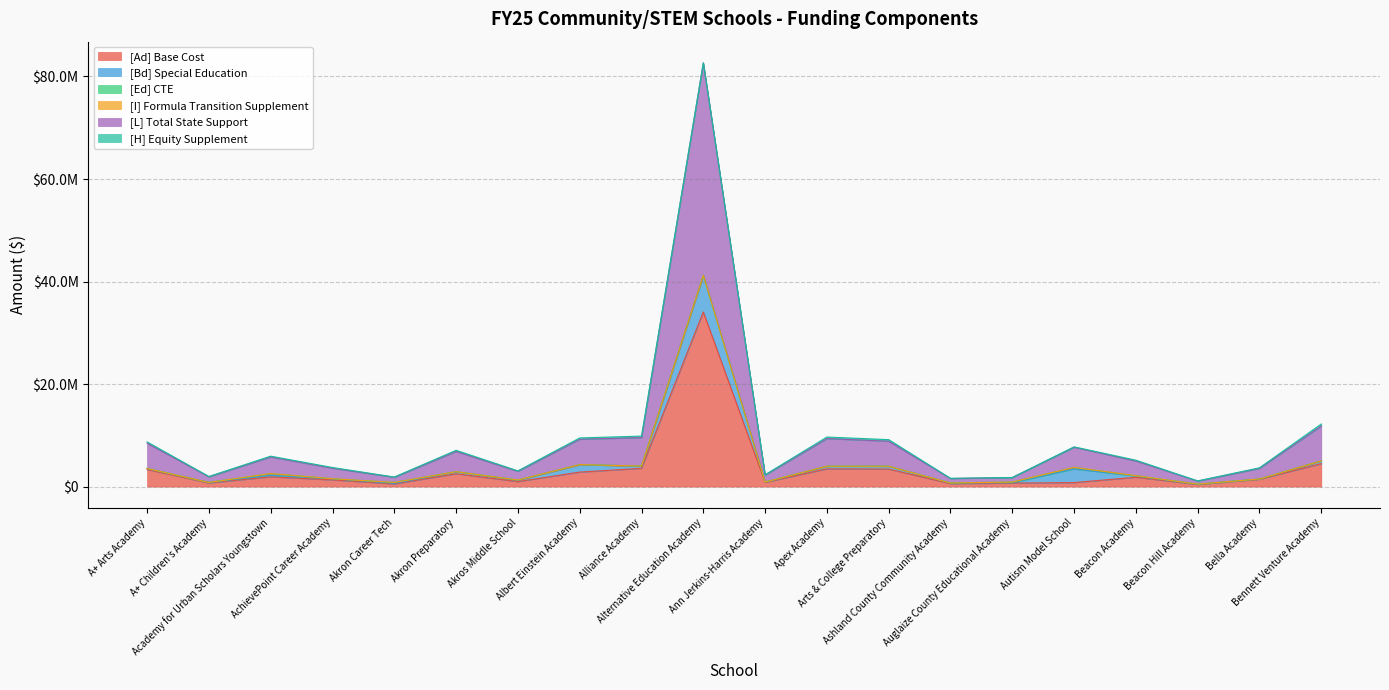

True or false: [H] Equity Supplement and [I] Formula Transition Supplement cross at least once.

False